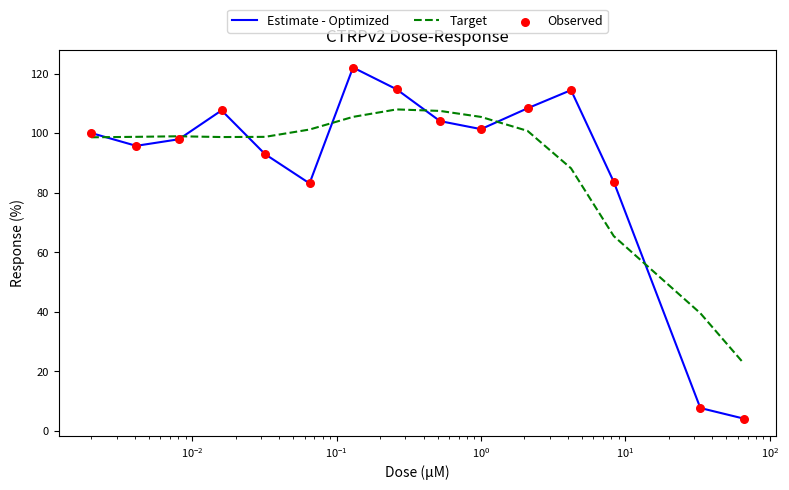

List the series in order of their peak value, lowest first.

Target, Estimate - Optimized